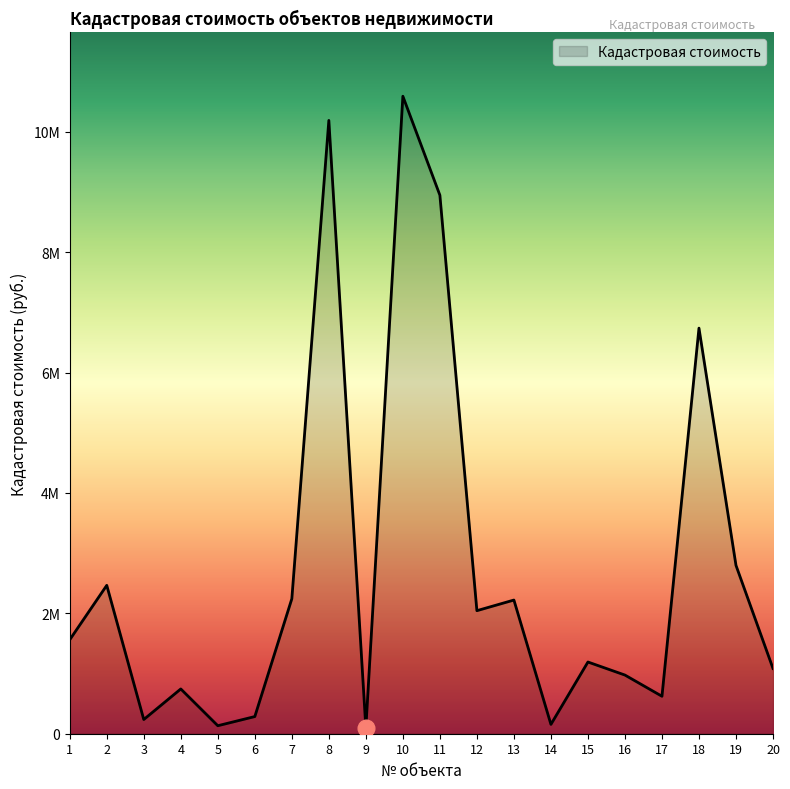

How many points are higher than both their immediate neighbors (excluding endpoints)?

7